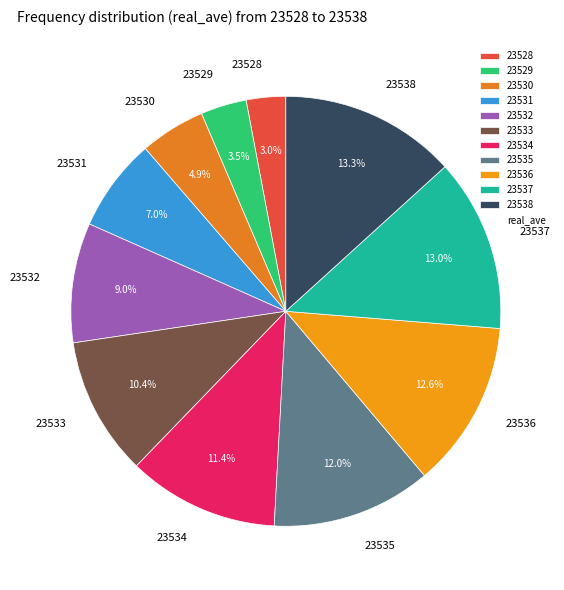

The 23528 slice represents 21% of the pie. True or false?

False